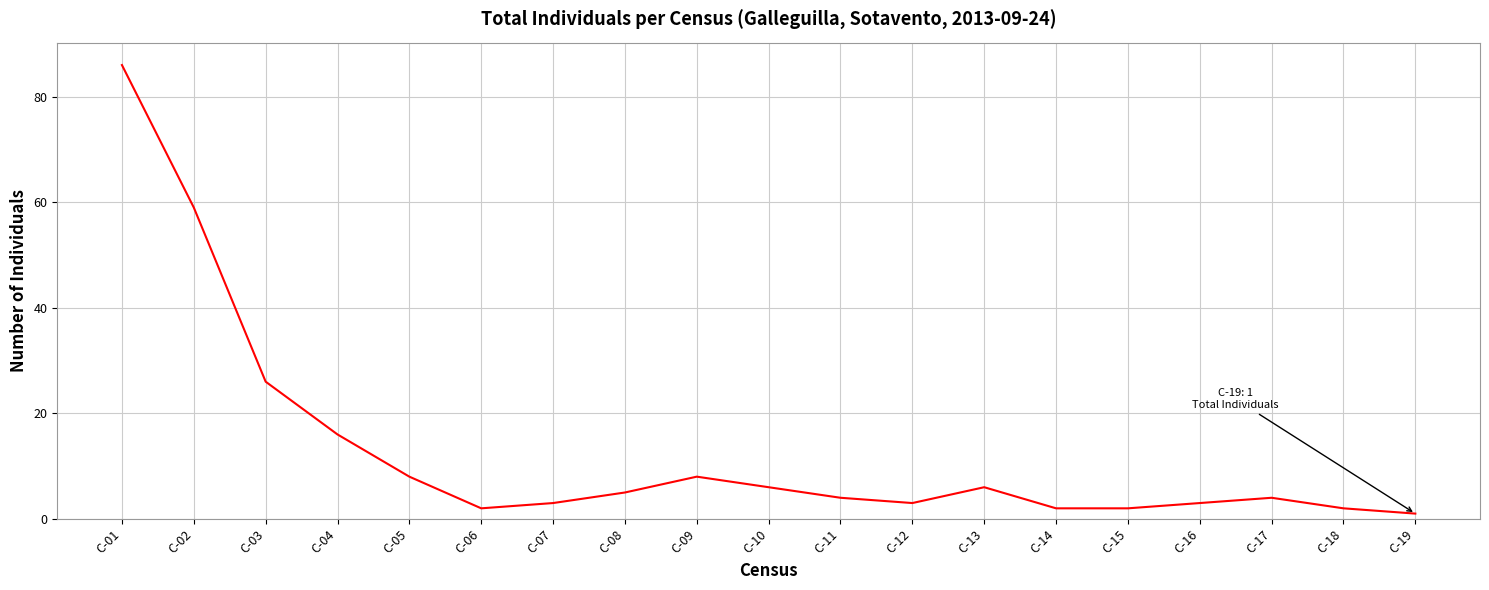

Where is the first local maximum?

C-09